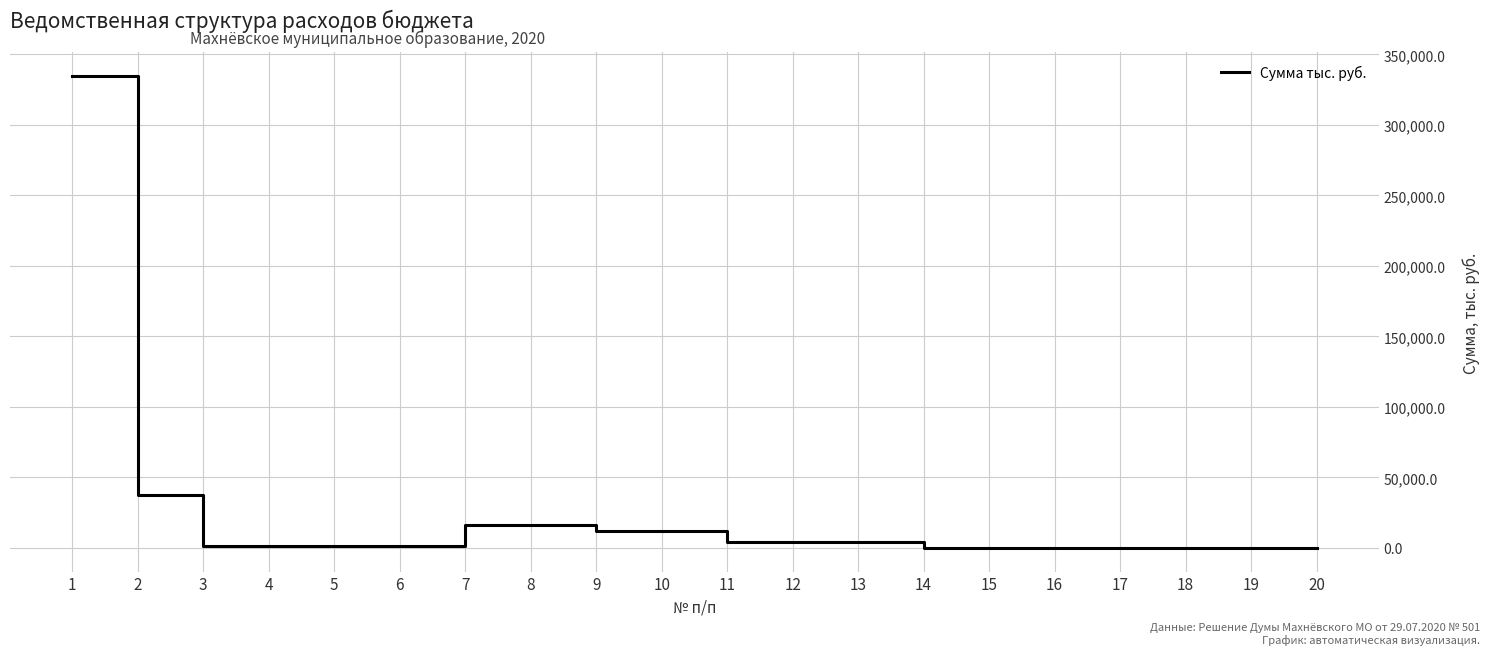

At which label is the value closest to 167379?

2